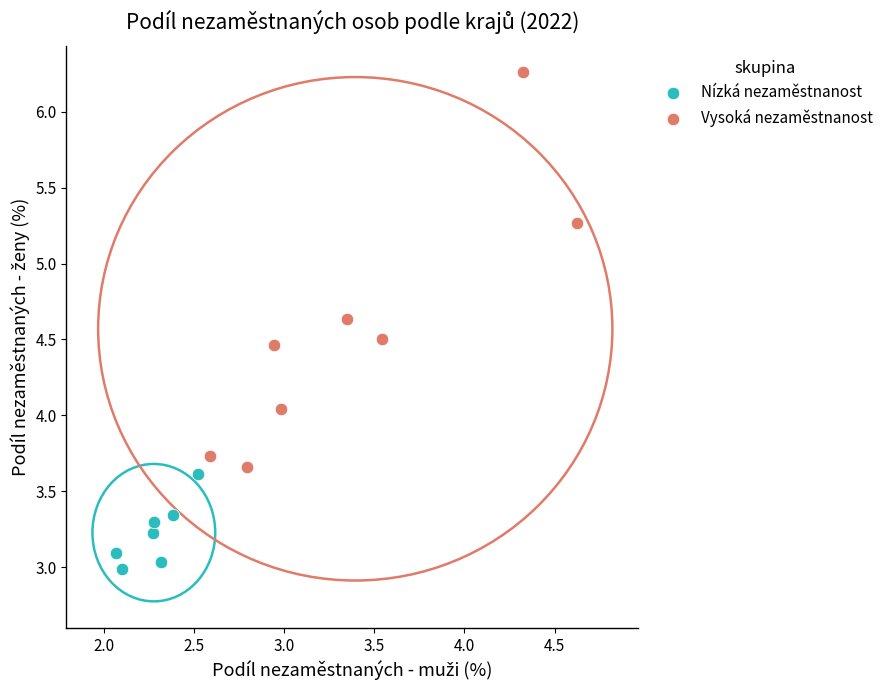

Which series reaches the minimum Y coordinate?

Nízká nezaměstnanost